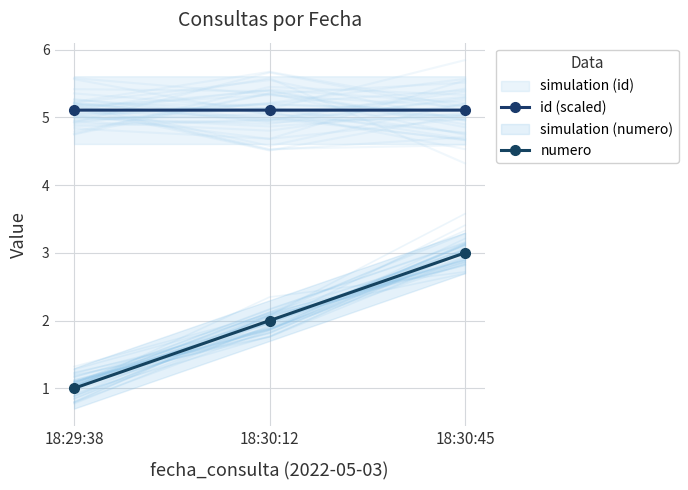

How many values in the numero series are below 2?

1